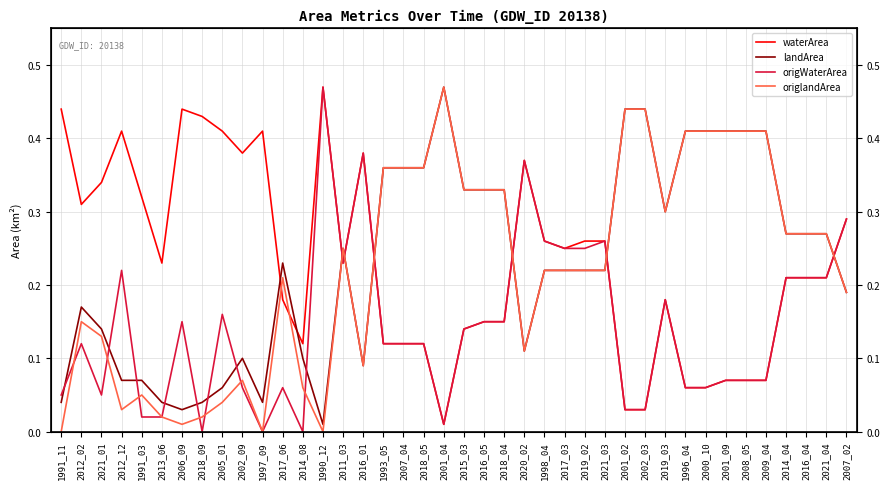

Is it true that landArea equals 0.0 at 2016_01?

False